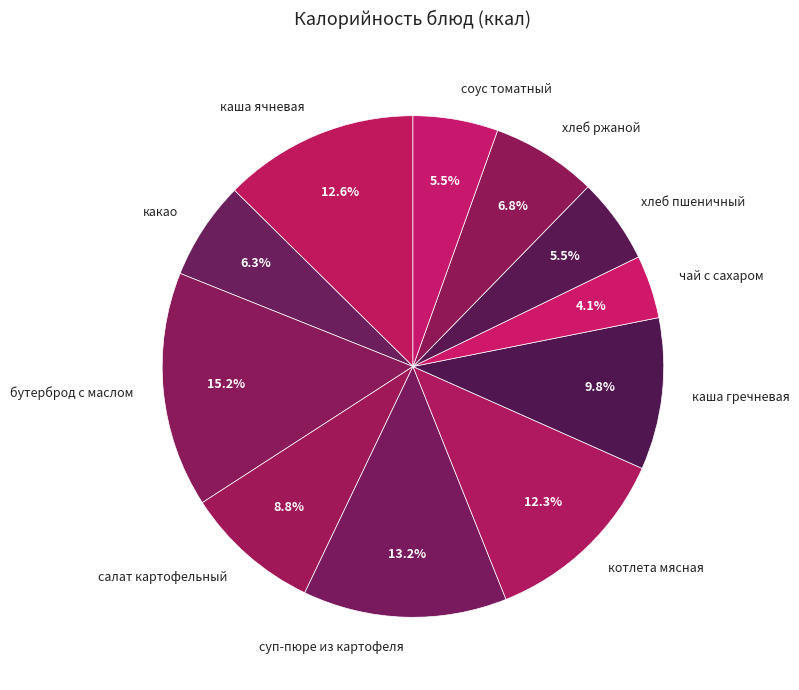

What is the largest slice in the pie chart?

бутерброд с маслом